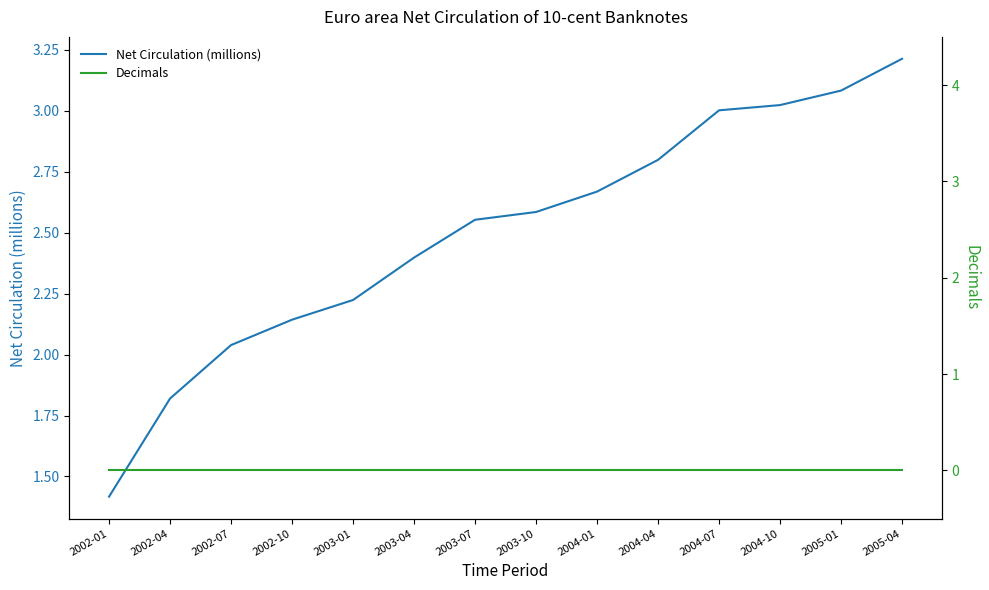

Which series has the largest range (max minus min)?

Net Circulation (millions)